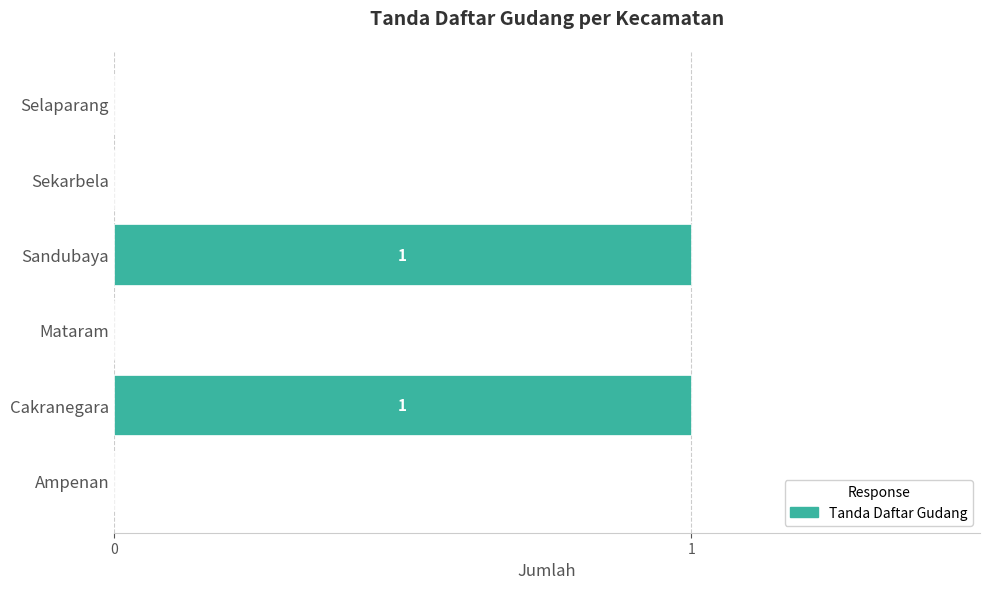

The value at Cakranegara is 0. True or false?

False